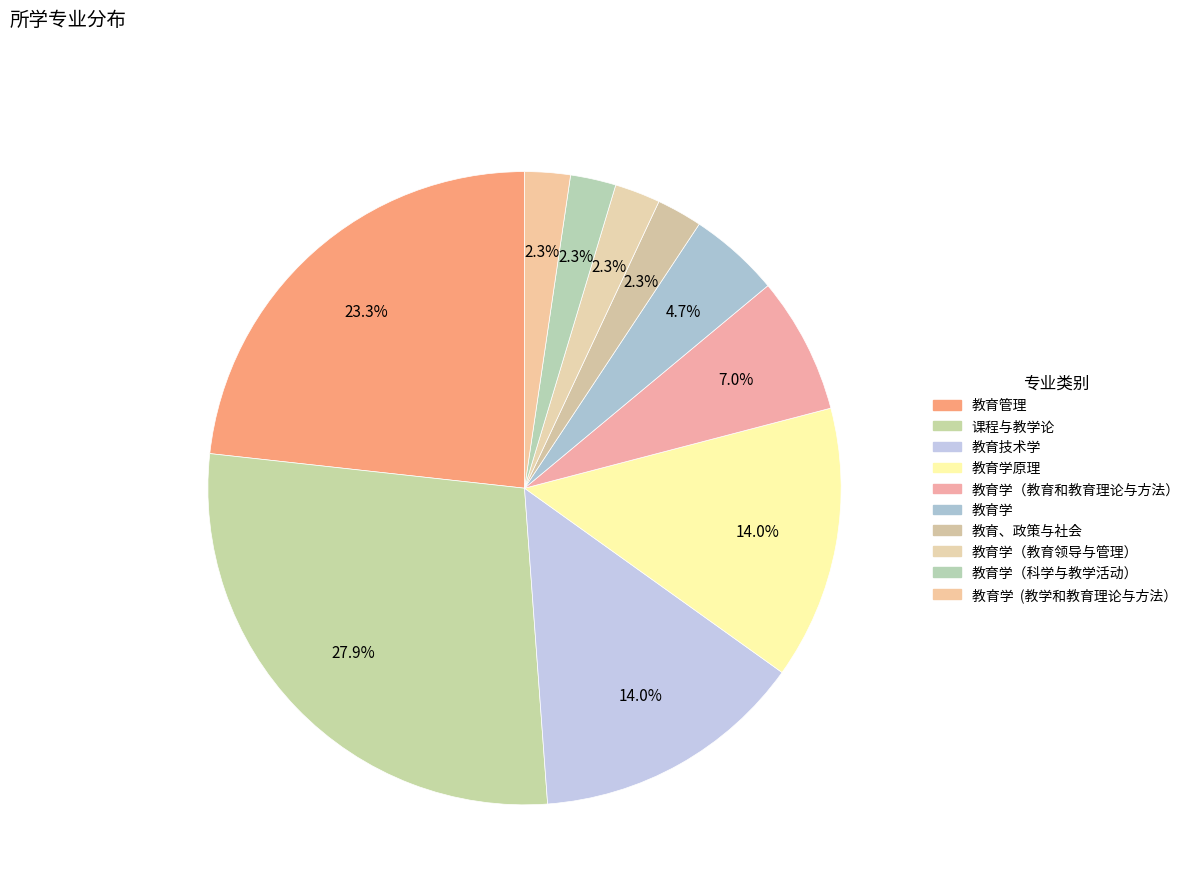

Count the number of slices in the pie.

10